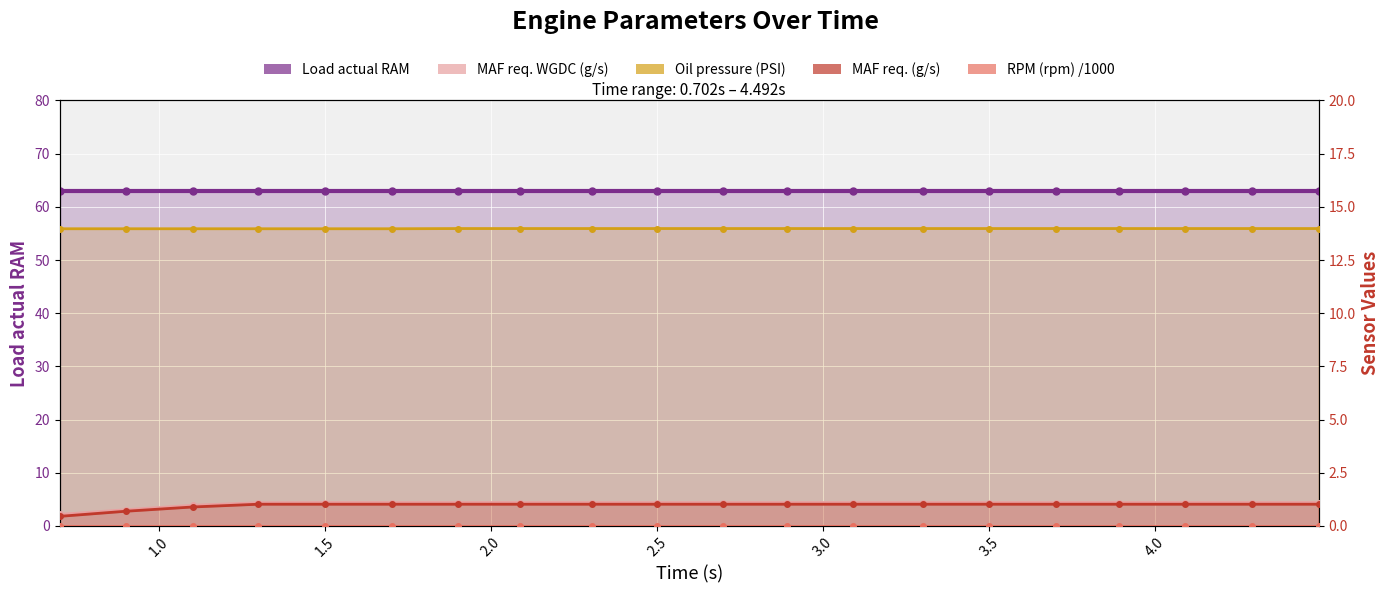

What is the value of the Oil pressure (PSI) point at the 19th from the left?

14.0